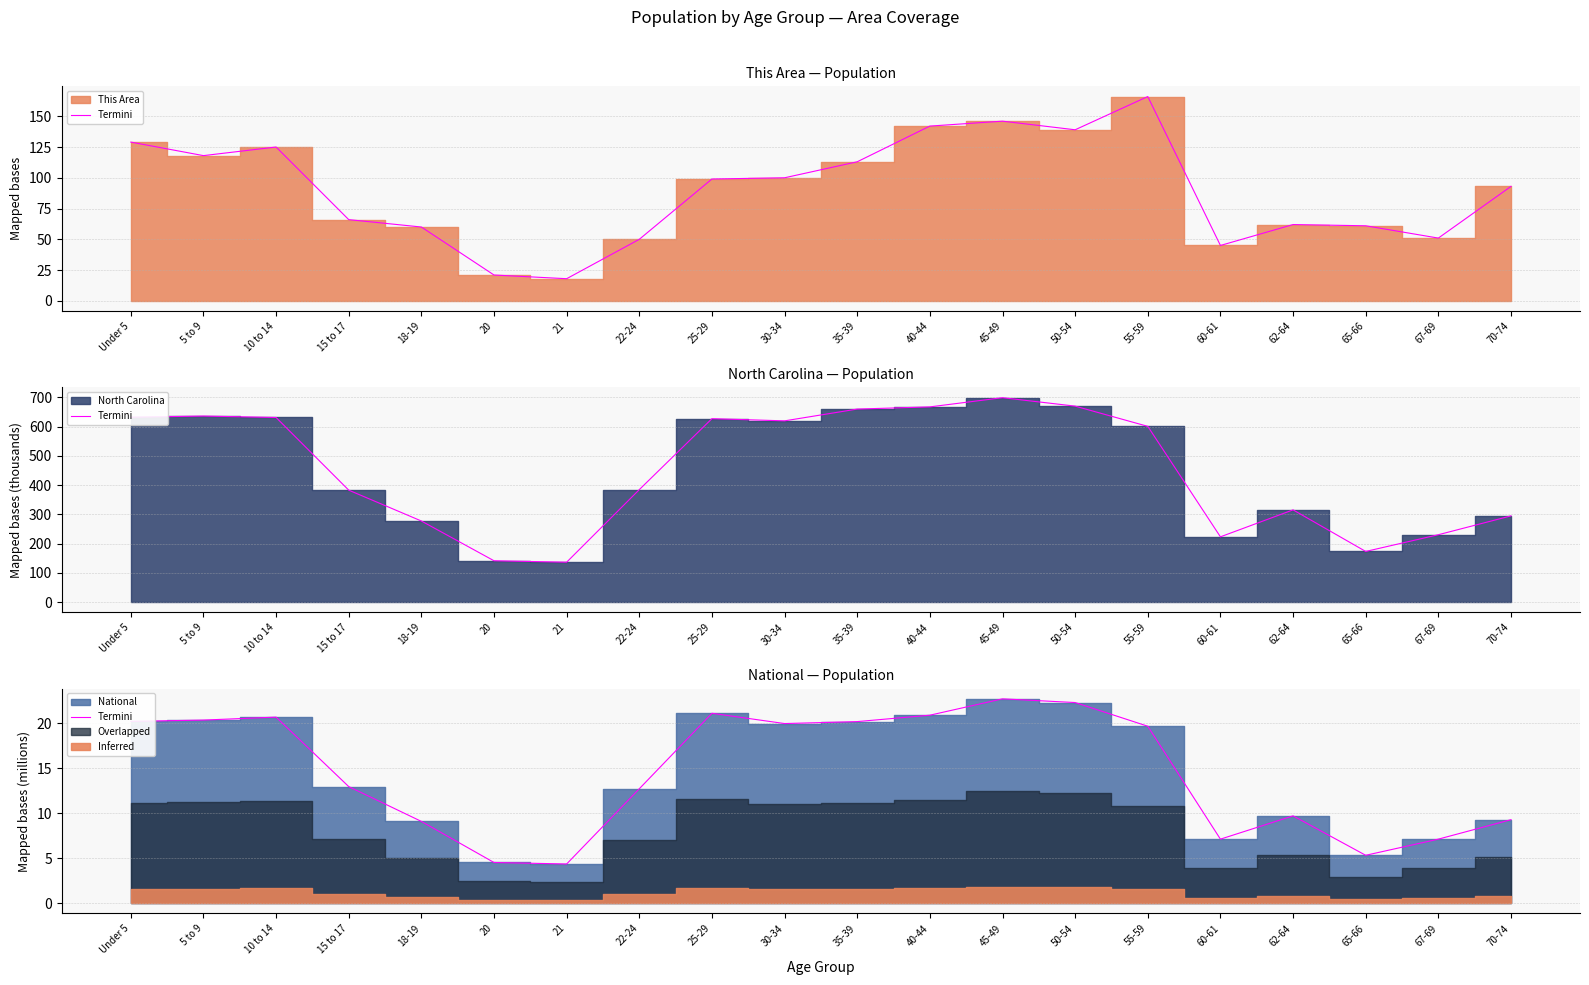

Which label corresponds to the largest value in the chart?

45-49